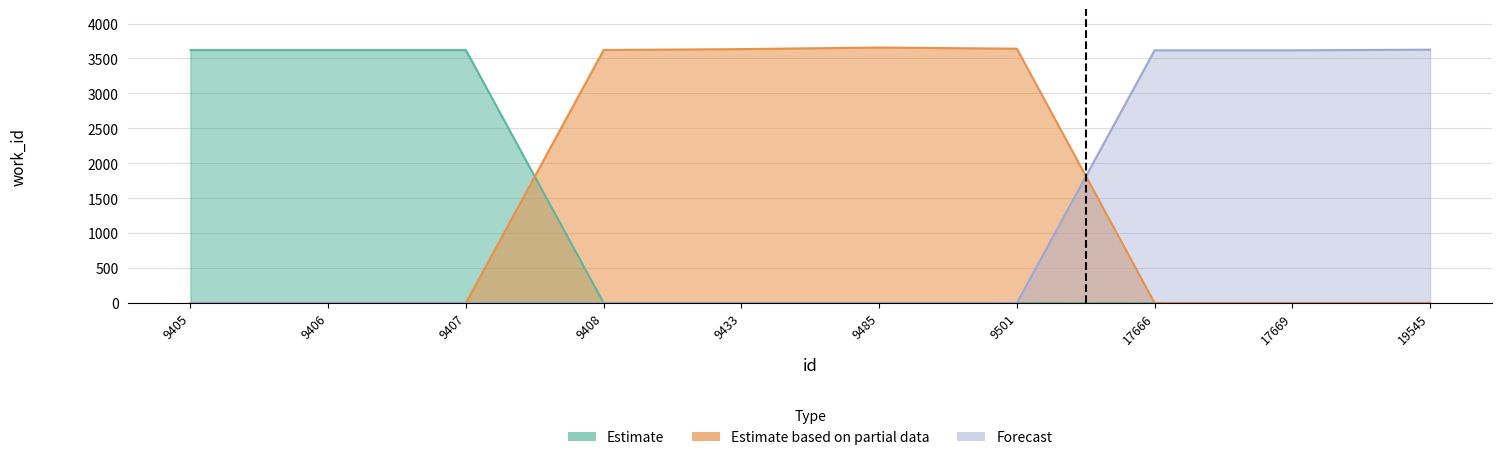

What are all the series names shown in the legend?

Estimate, Estimate based on partial data, Forecast